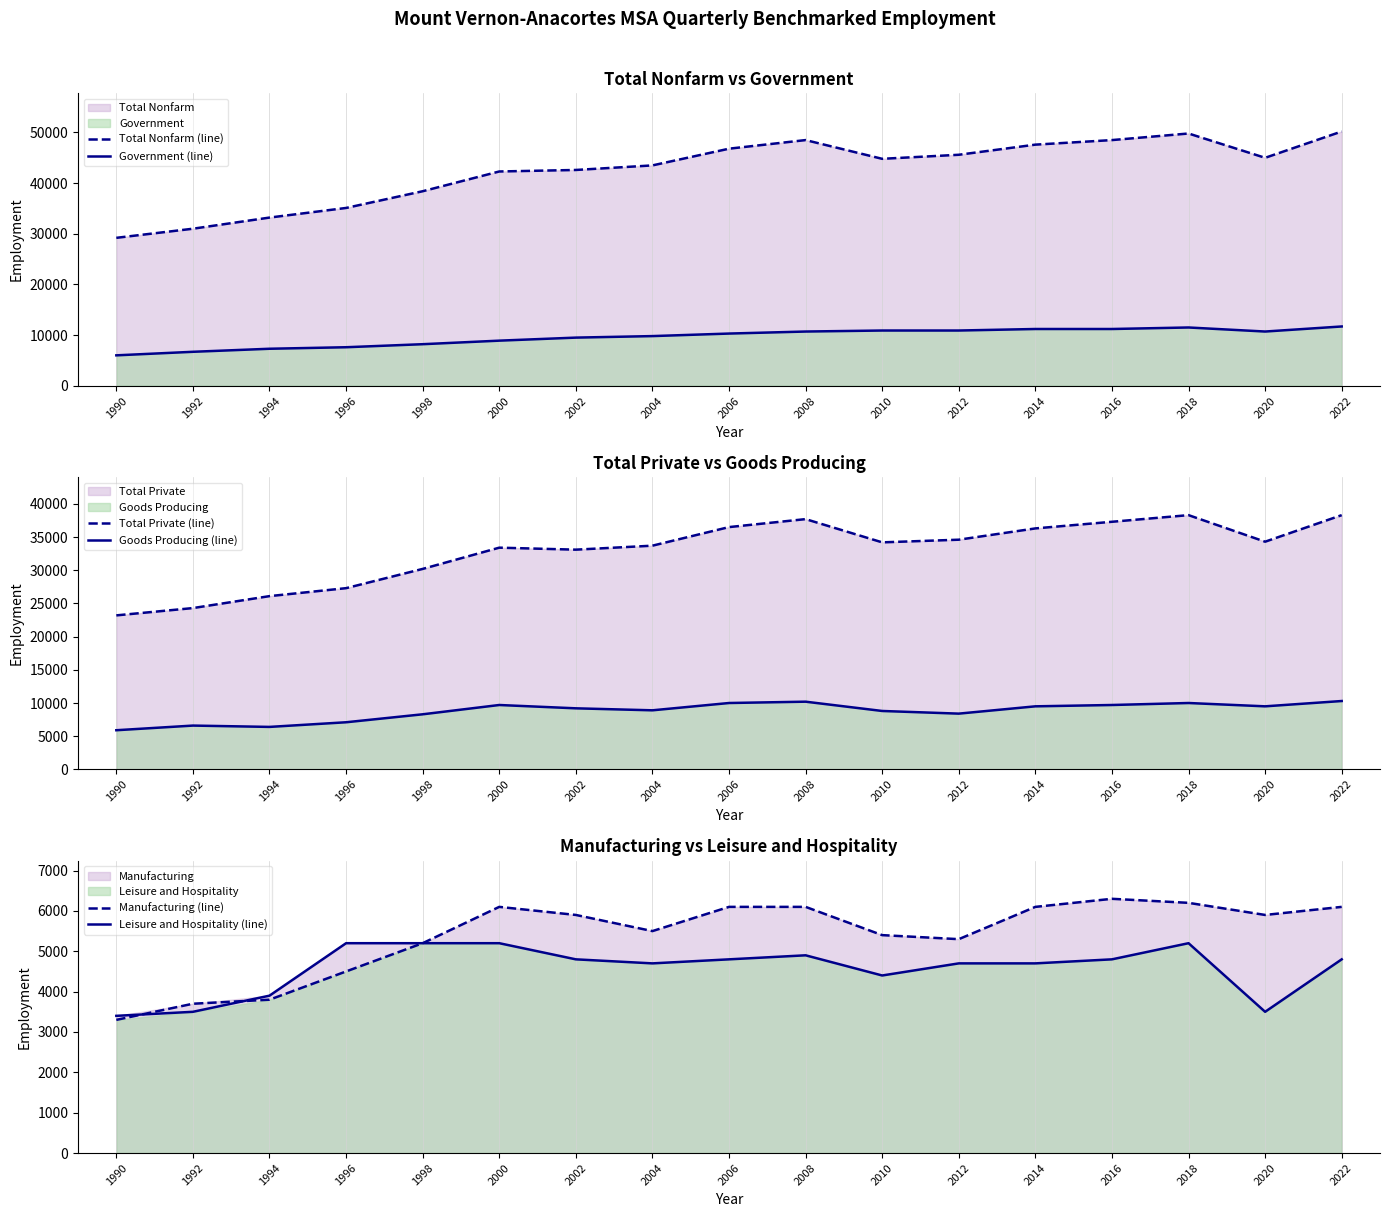

Reading right to left, transcribe all the data shown in this chart.

Total Nonfarm (line): 2022=50200	2020=45000	2018=49800	2016=48500	2014=47600	2012=45600	2010=44800	2008=48500	2006=46800	2004=43500	2002=42600	2000=42300	1998=38400	1996=35100	1994=33200	1992=31000	1990=29200
Government (line): 2022=11700	2020=10700	2018=11500	2016=11200	2014=11200	2012=10900	2010=10900	2008=10700	2006=10300	2004=9800	2002=9500	2000=8900	1998=8200	1996=7600	1994=7300	1992=6700	1990=6000
Total Private (line): 2022=38300	2020=34300	2018=38300	2016=37300	2014=36300	2012=34600	2010=34200	2008=37700	2006=36500	2004=33700	2002=33100	2000=33400	1998=30200	1996=27300	1994=26100	1992=24300	1990=23200
Goods Producing (line): 2022=10300	2020=9500	2018=10000	2016=9700	2014=9500	2012=8400	2010=8800	2008=10200	2006=10000	2004=8900	2002=9200	2000=9700	1998=8300	1996=7100	1994=6400	1992=6600	1990=5900
Manufacturing (line): 2022=6100	2020=5900	2018=6200	2016=6300	2014=6100	2012=5300	2010=5400	2008=6100	2006=6100	2004=5500	2002=5900	2000=6100	1998=5200	1996=4500	1994=3800	1992=3700	1990=3300
Leisure and Hospitality (line): 2022=4800	2020=3500	2018=5200	2016=4800	2014=4700	2012=4700	2010=4400	2008=4900	2006=4800	2004=4700	2002=4800	2000=5200	1998=5200	1996=5200	1994=3900	1992=3500	1990=3400